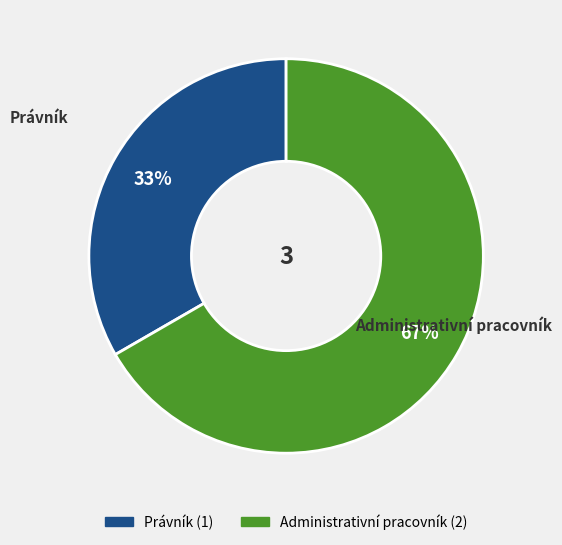

Which has a higher value, Administrativní pracovník or Právník?

Administrativní pracovník